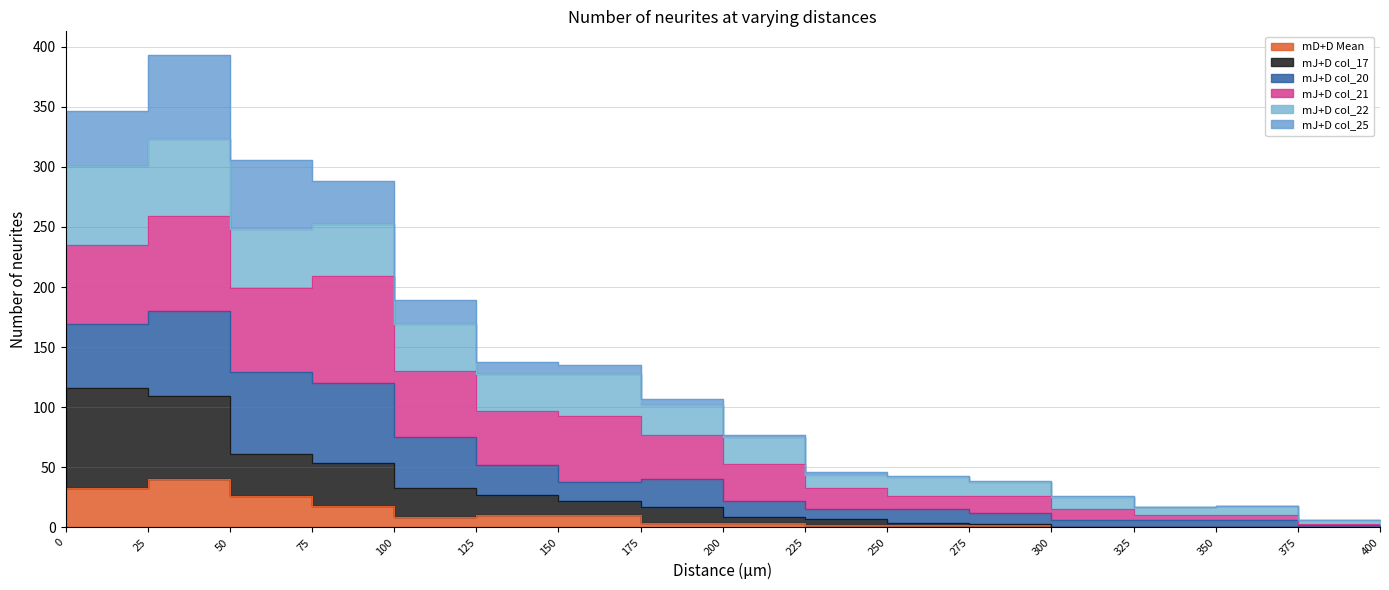

Rank the categories by mJ+D col_17 value from highest to lowest.

0, 25, 50, 75, 100, 125, 150, 175, 200, 225, 250, 275, 300, 325, 350, 375, 400